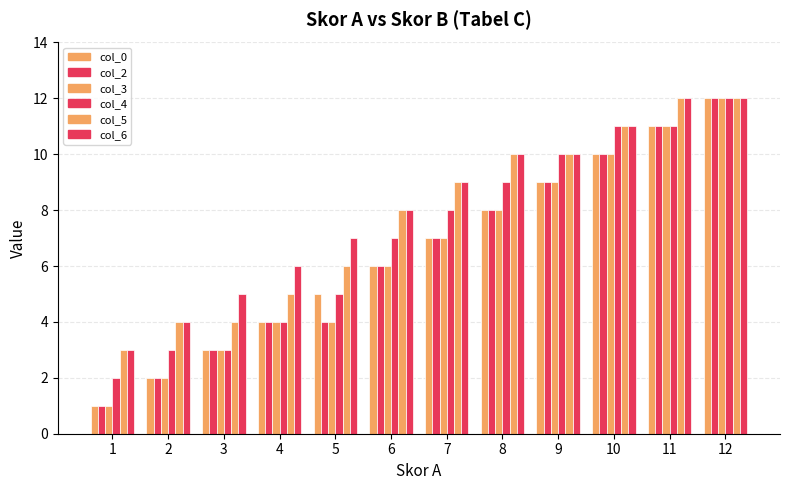

What is the difference between the maximum and second lowest values in the col_6 series?

8